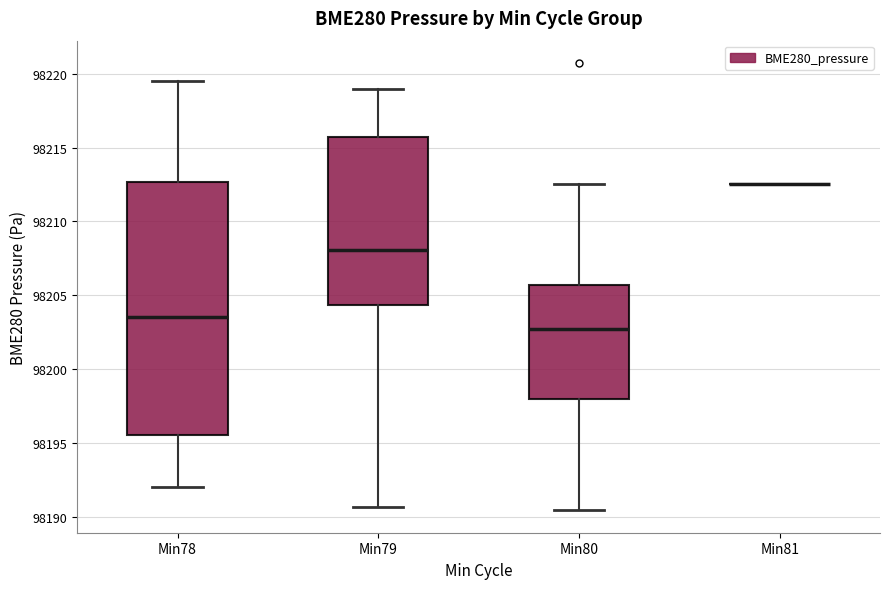

Reading left to right, transcribe this box plot: for each box, give where its median line is, the range the box spans, and where its two whiskers end, as read against the y-axis. The values are not printed on the chart, so give them approximately, as read against the axis.

Min78: median 98203.5, box 98195.5 to 98212.5, whiskers 98192.0 to 98219.5
Min79: median 98208.0, box 98204.5 to 98215.5, whiskers 98190.5 to 98219.0
Min80: median 98202.5, box 98198.0 to 98205.5, whiskers 98190.5 to 98212.5
Min81: box collapsed to a line at 98212.5, whiskers 98212.5 to 98212.5